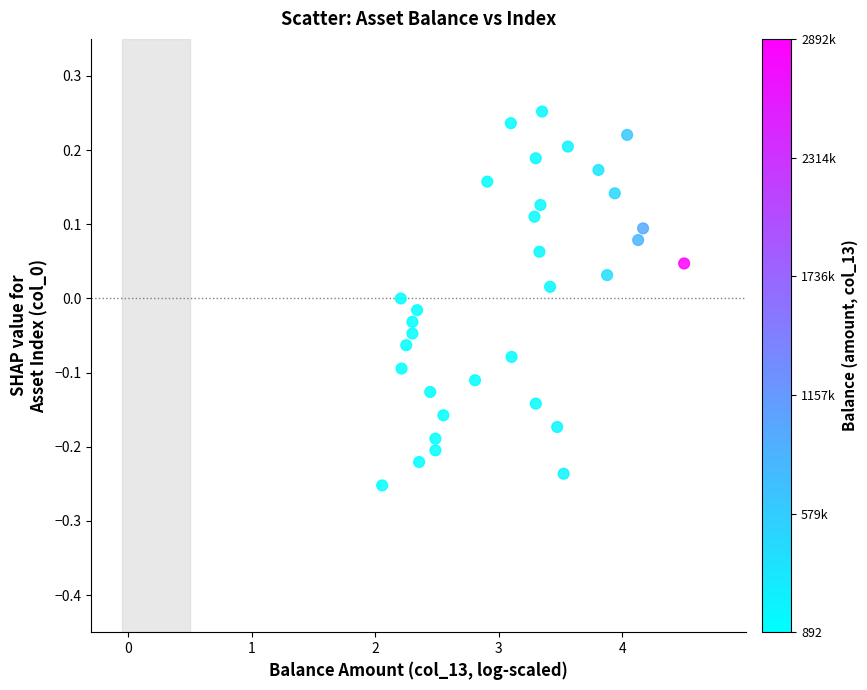

What is the range of Y values (max minus min)?

0.5